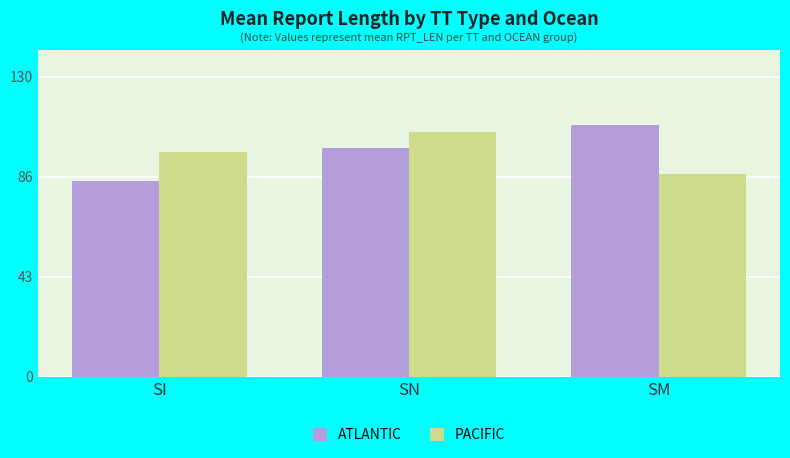

What position from the left is SN?

2